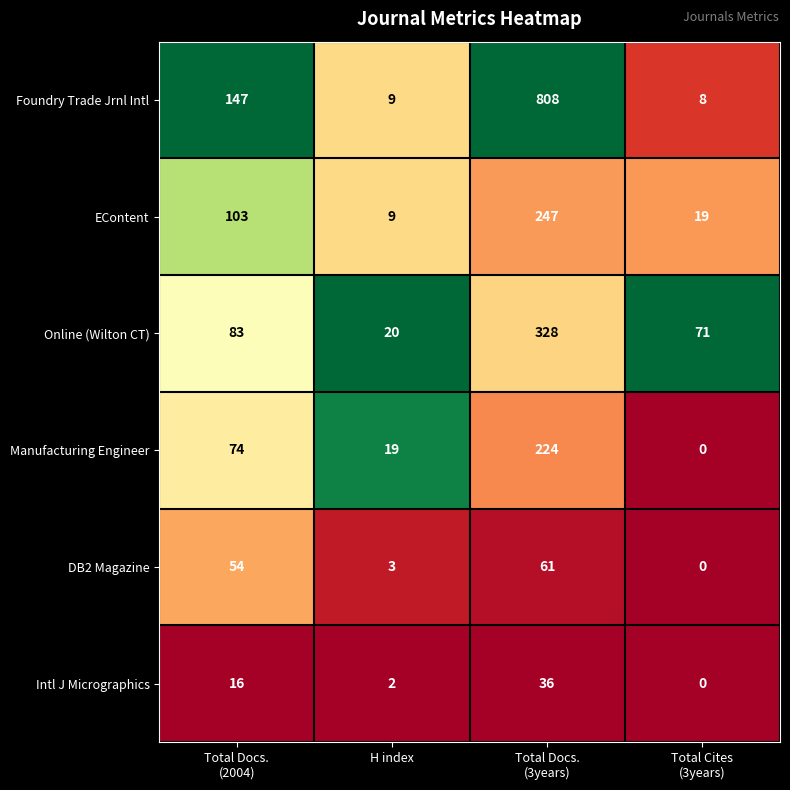

True or false: Manufacturing Engineer has a value of 19 at H index.

True